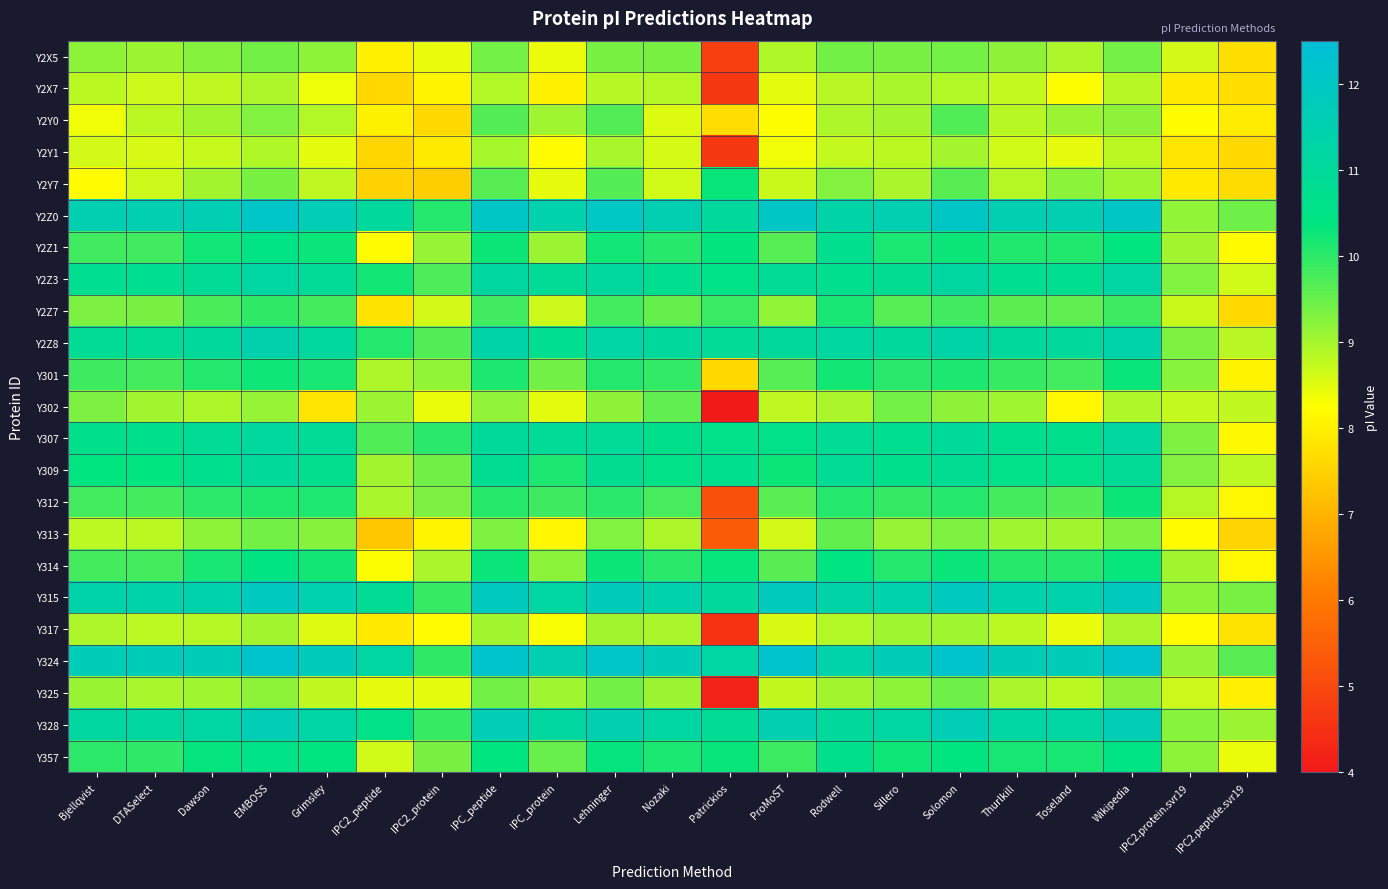

At how many categories does at least one series exceed 5?

21